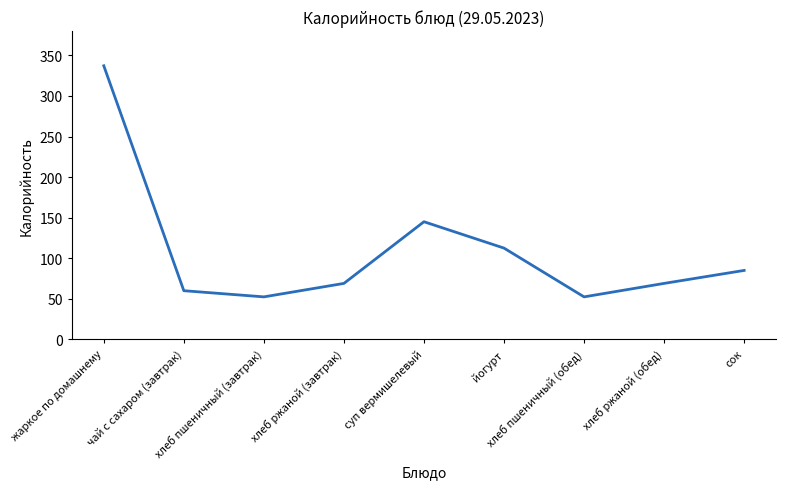

What is the maximum value shown in the chart?

337.2